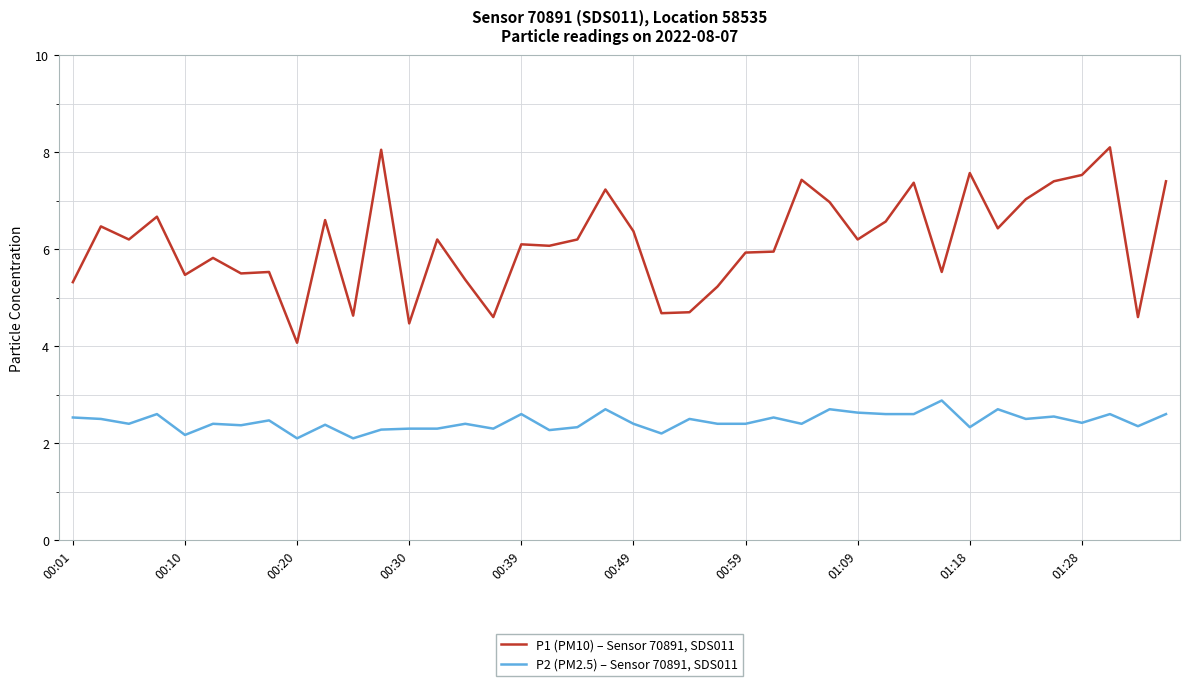

Which series has the widest spread of values?

P1 (PM10) – Sensor 70891, SDS011